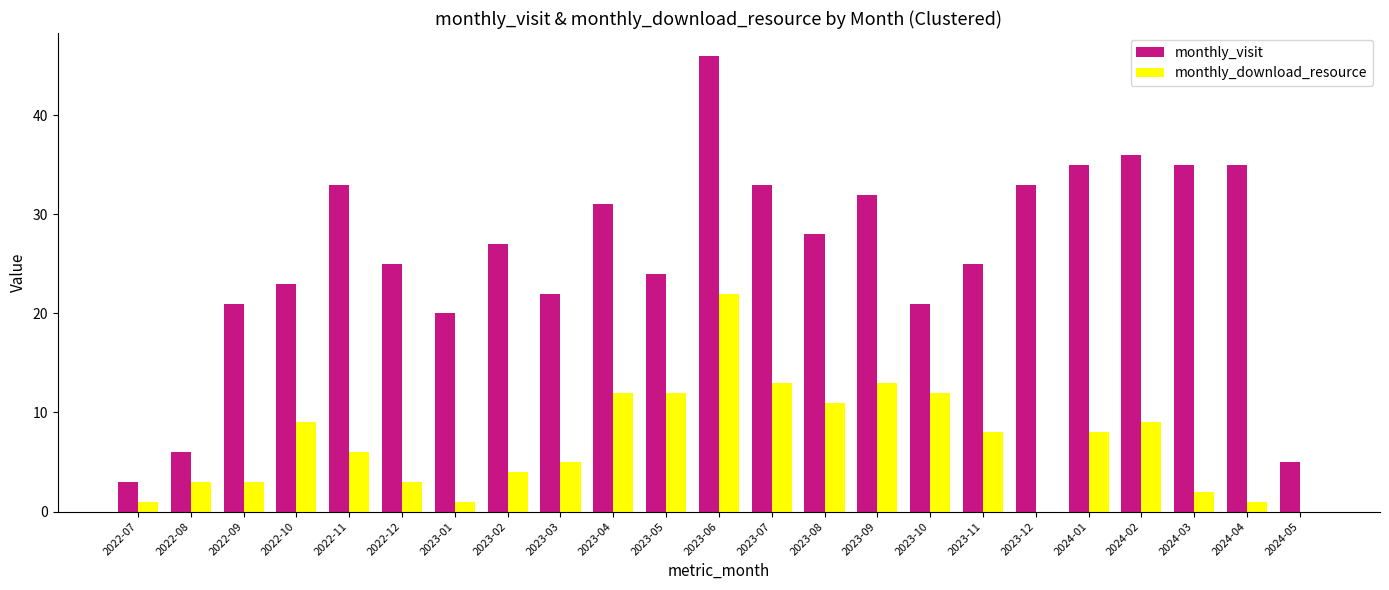

True or false: monthly_download_resource has a value of 14 at 2024-02.

False